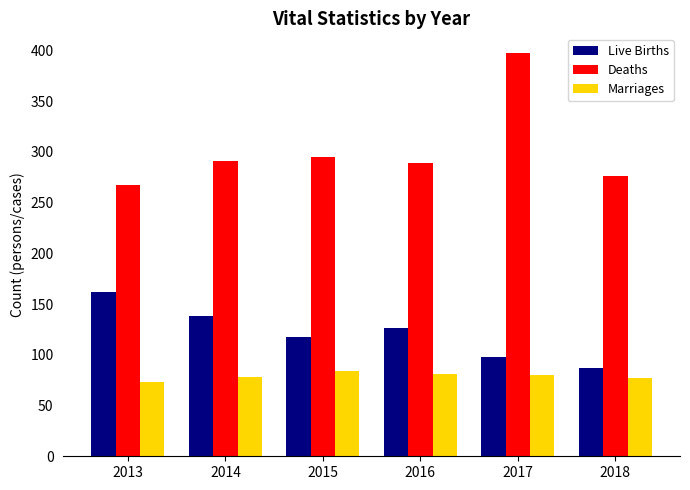

What is the sum of all Deaths values?

1815